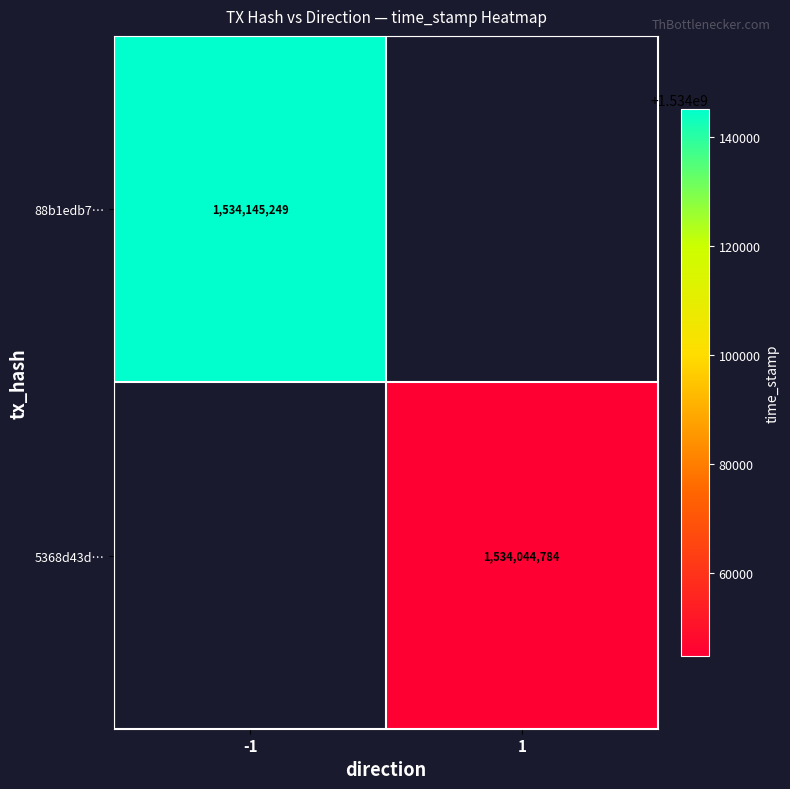

Is the value of 5368d43d… at 1 greater than the value of 88b1edb7… at -1?

No